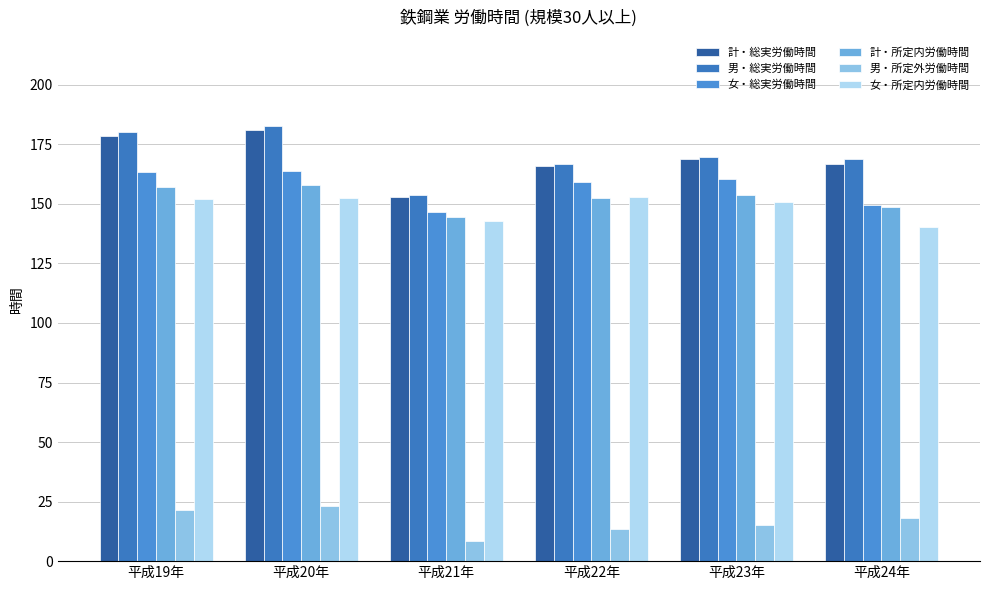

What is the sum of all 計・総実労働時間 values?

1014.3